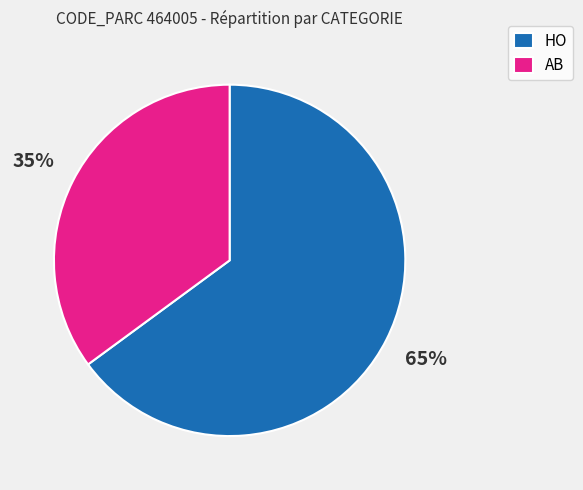

Do AB and HO together represent more than half of the pie?

Yes